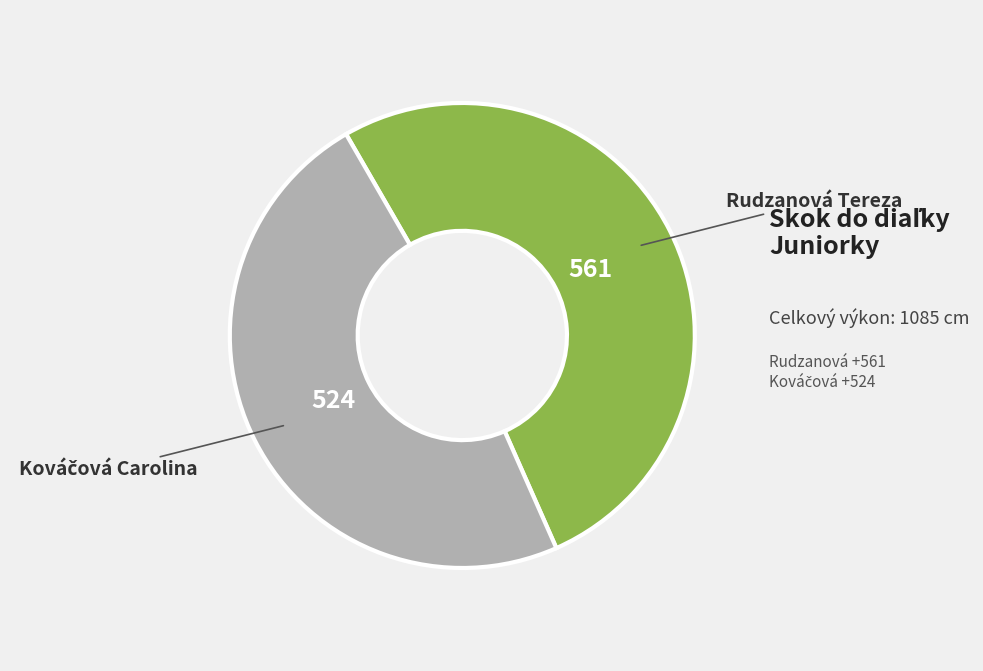

Does any single category account for the majority?

Yes